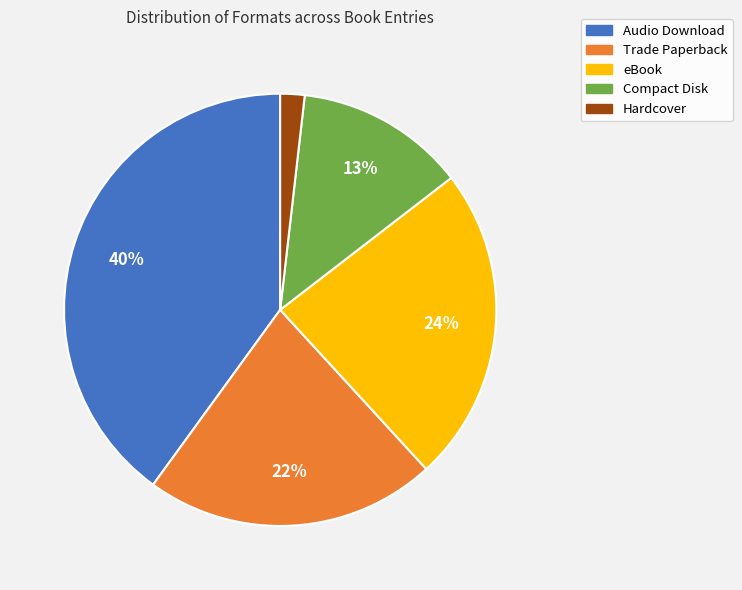

What percentage is the Audio Download slice, to the nearest percent?

40%